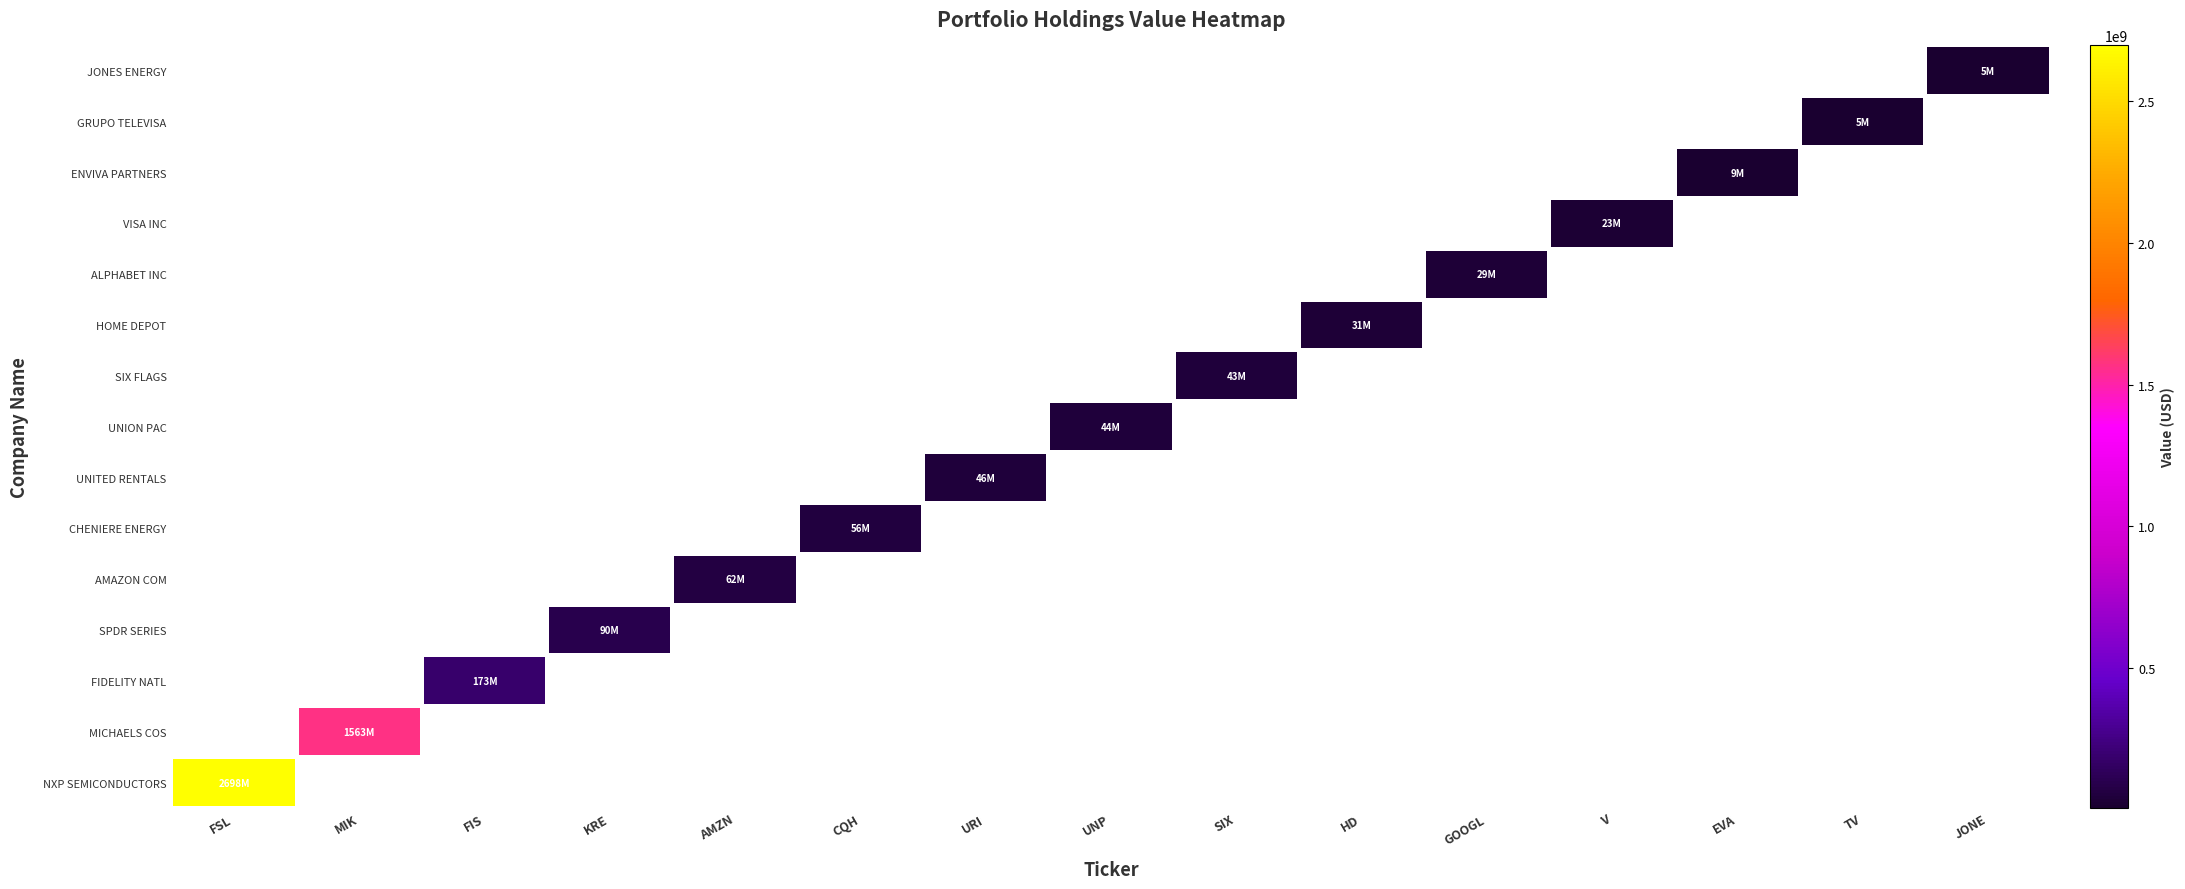

At how many categories does at least one series exceed 1748423608?

1